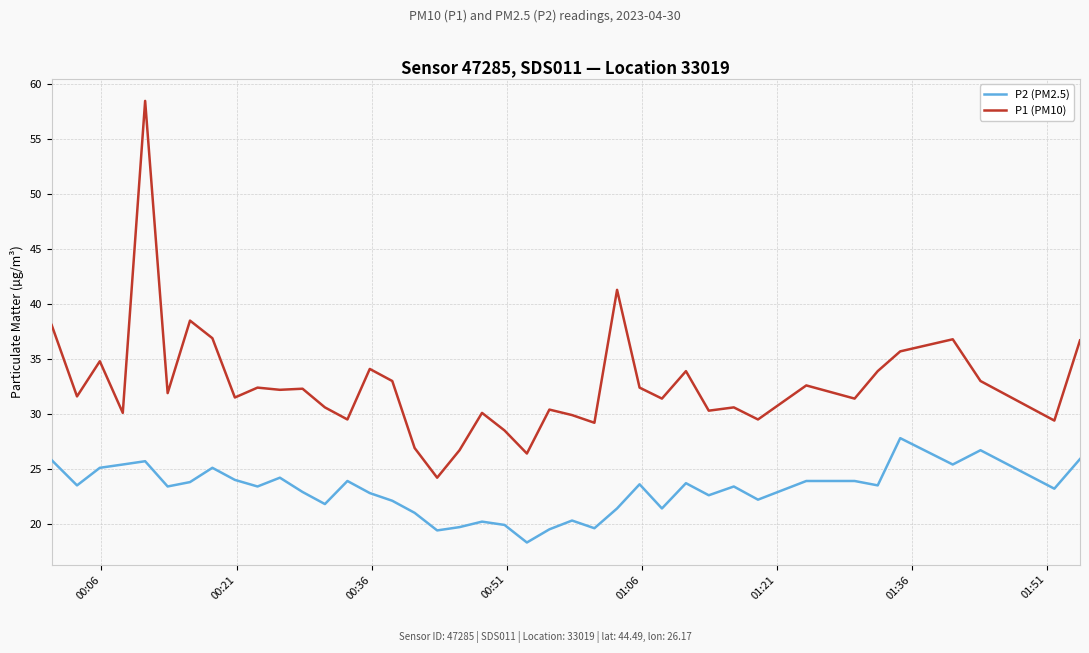

Rank the series by their average value, from lowest to highest.

P2 (PM2.5), P1 (PM10)